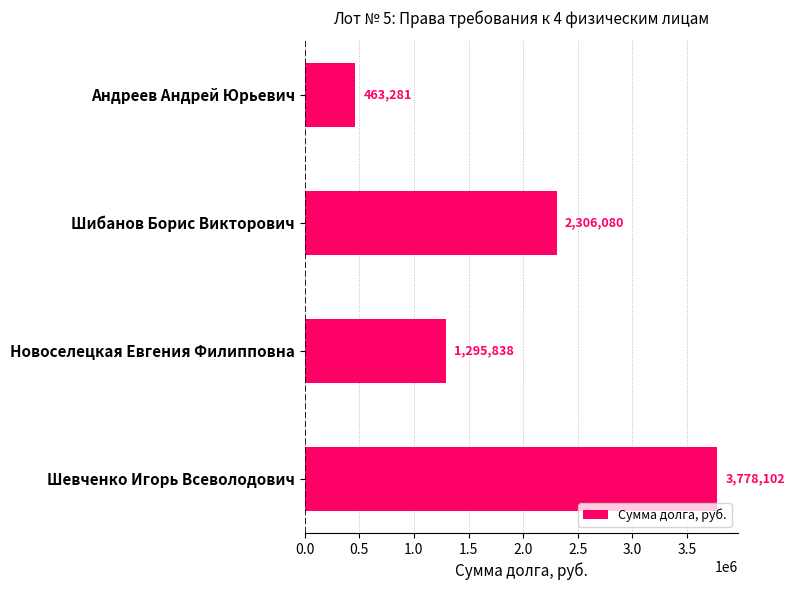

What is the label of the 1st bar from the bottom?

Шевченко Игорь Всеволодович